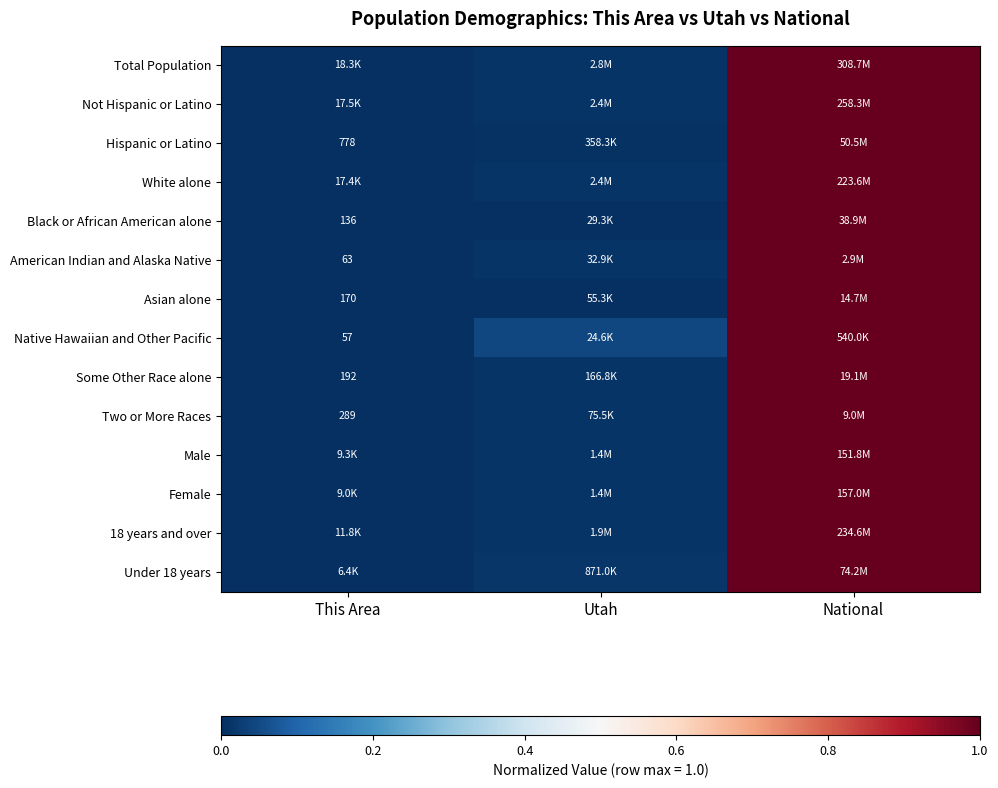

Is it true that Two or More Races equals 0.0 at Utah?

False